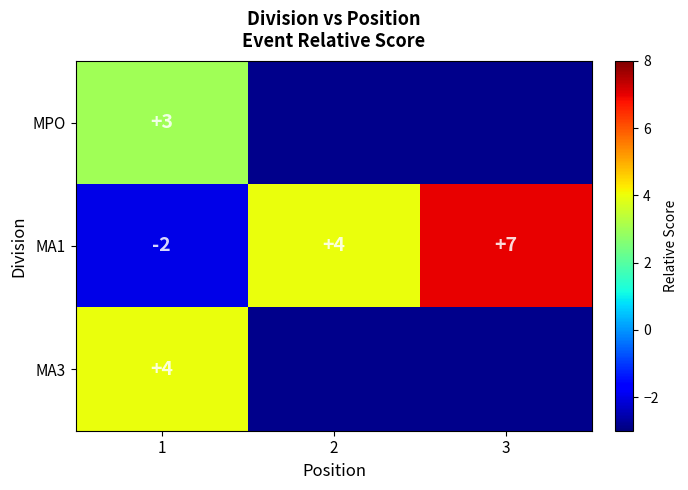

What is the average value of the MA1 series?

3